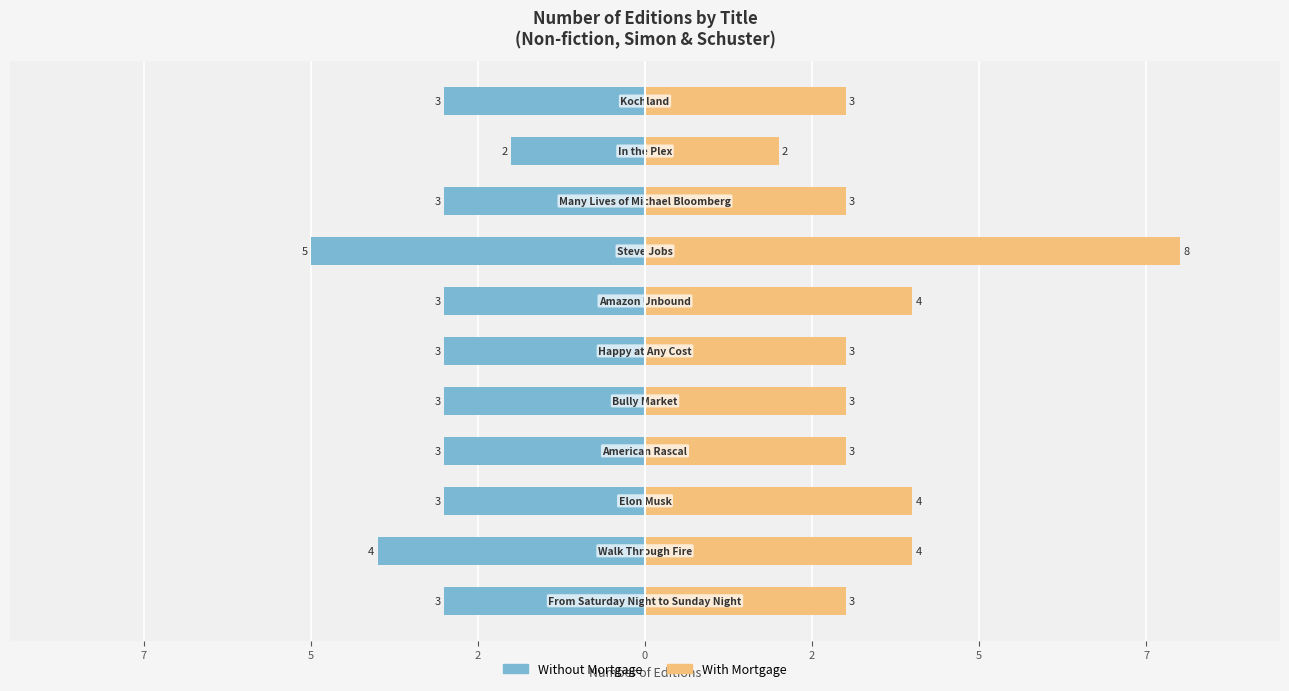

What is the difference between the maximum and second lowest values in the With Mortgage series?

5